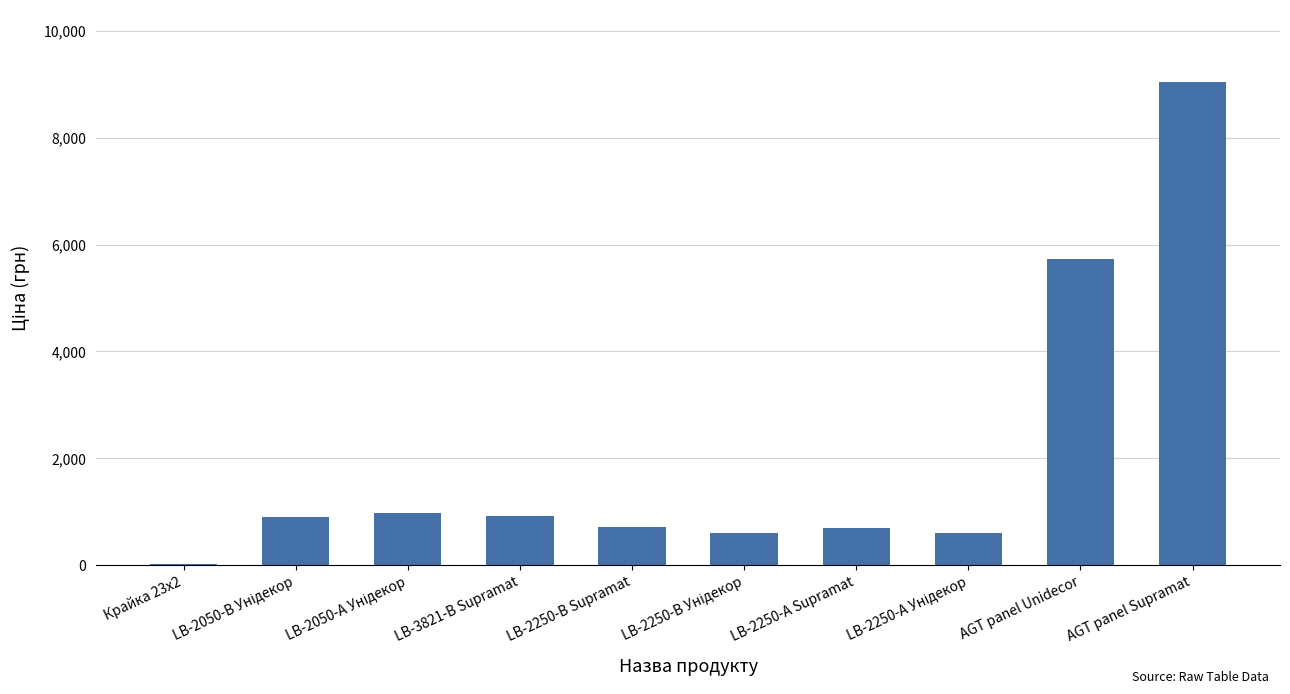

The value at LB-2250-В Supramat is 228.1. True or false?

False